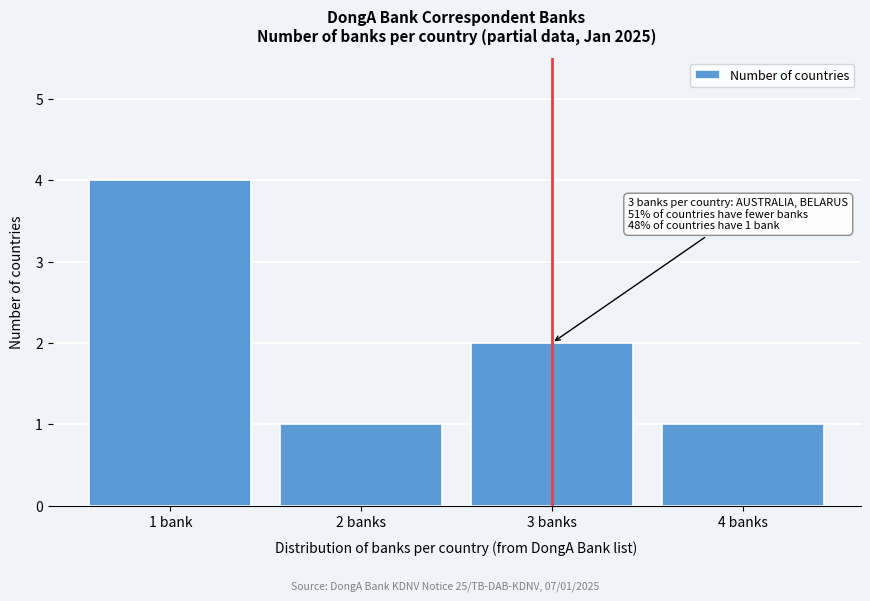

Reading right to left, what are all the values shown in this chart?

1	2	1	4